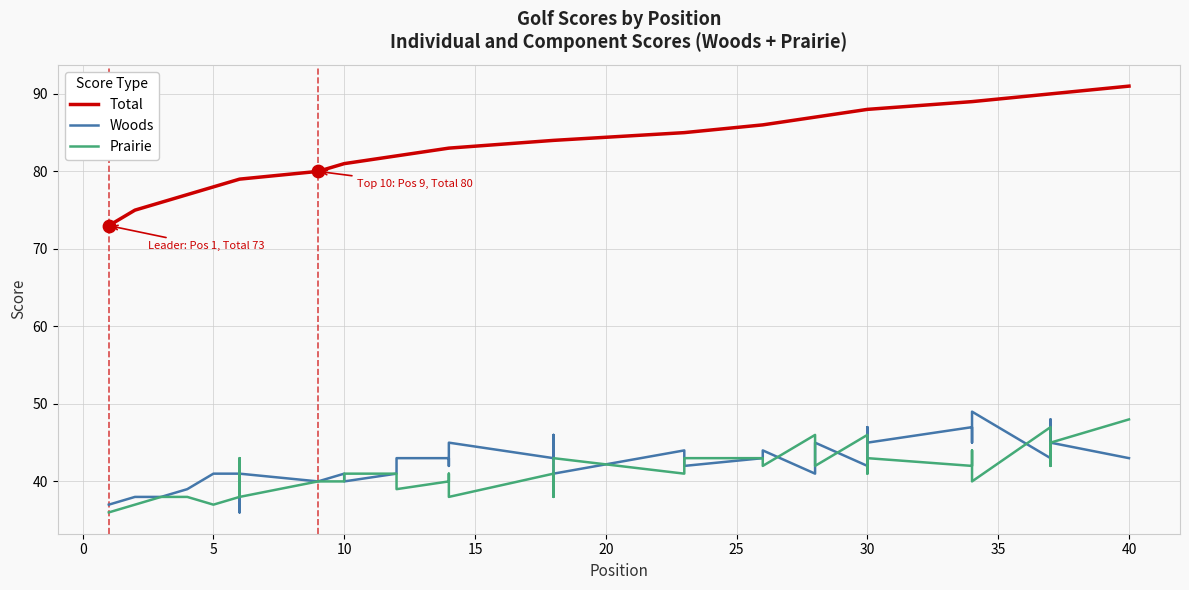

Which series contains the highest Y value?

Total